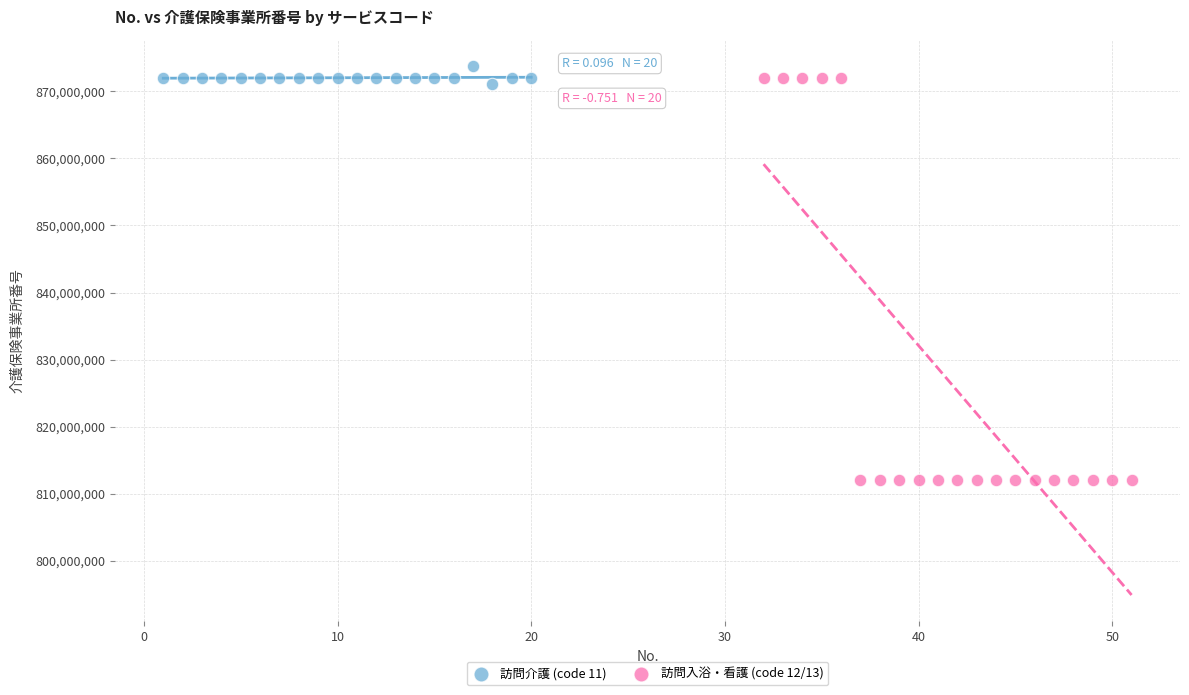

Which series contains the lowest Y value?

訪問入浴・看護 (code 12/13)